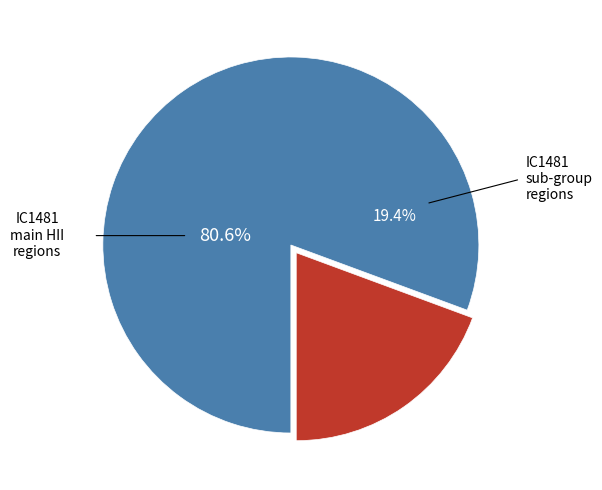

True or false: 1 accounts for 1% of the total.

False